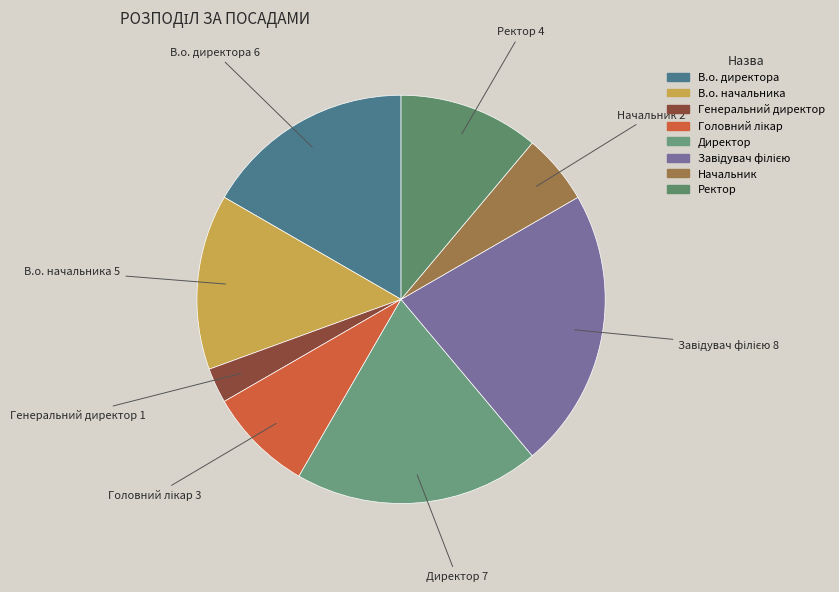

Do Начальник and Директор together represent more than half of the pie?

No